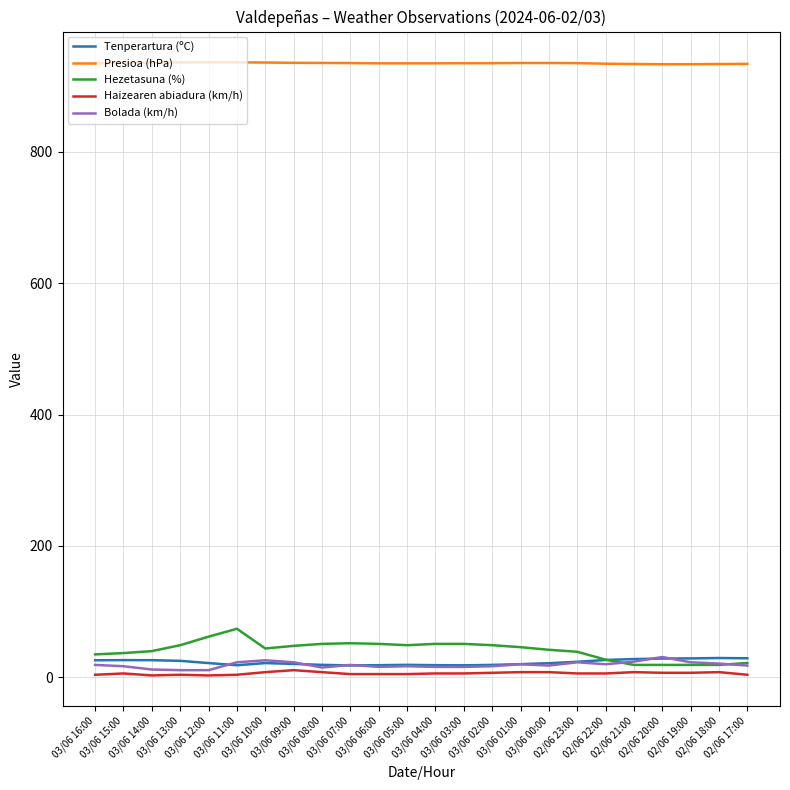

True or false: Bolada (km/h) and Presioa (hPa) cross at least once.

False